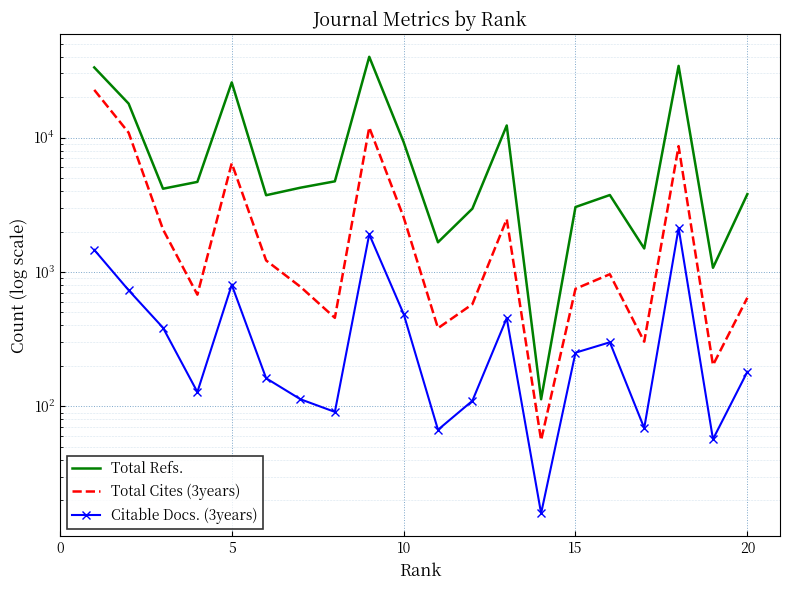

Rank the series by their average value, from lowest to highest.

Citable Docs. (3years), Total Cites (3years), Total Refs.